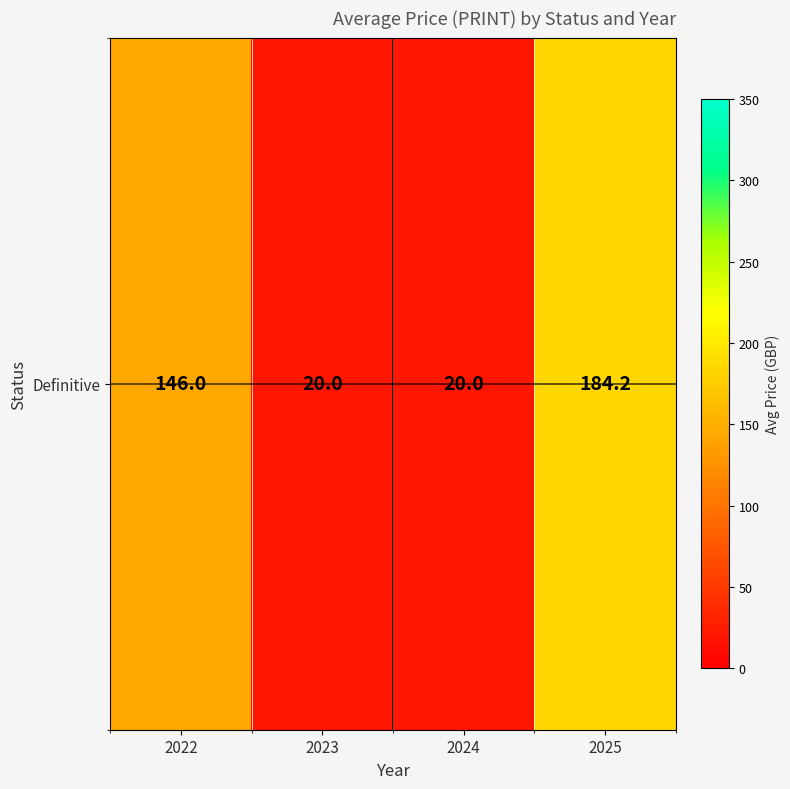

List the labels in order of value, largest first.

2025, 2022, 2023, 2024